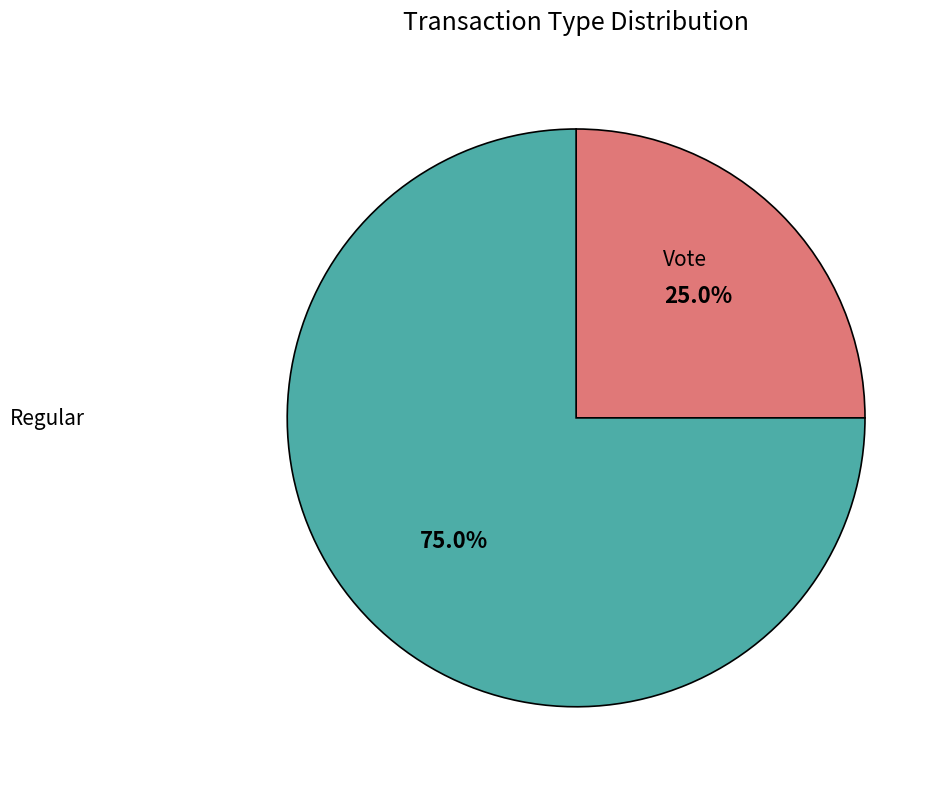

To the nearest percent, what percentage of the pie is Regular?

25%